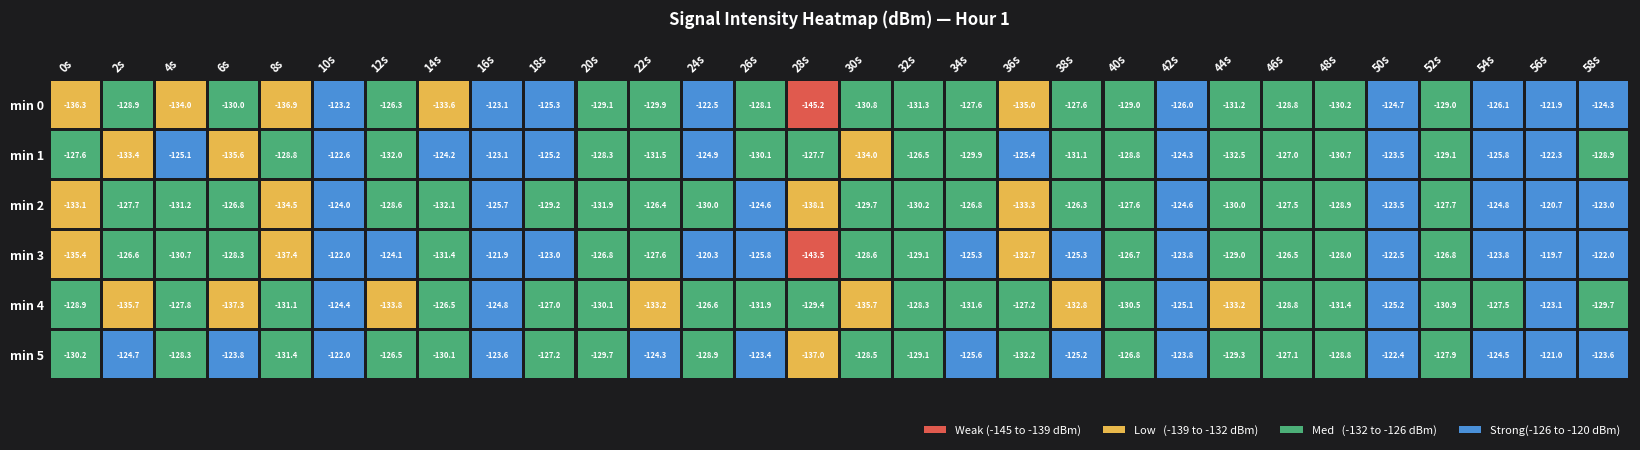

What is the maximum value for 4?

-123.1